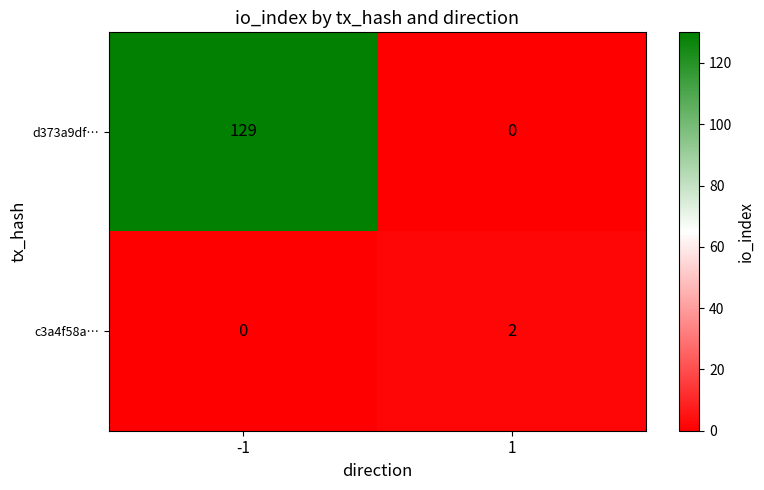

What is the maximum value shown in the chart?

129